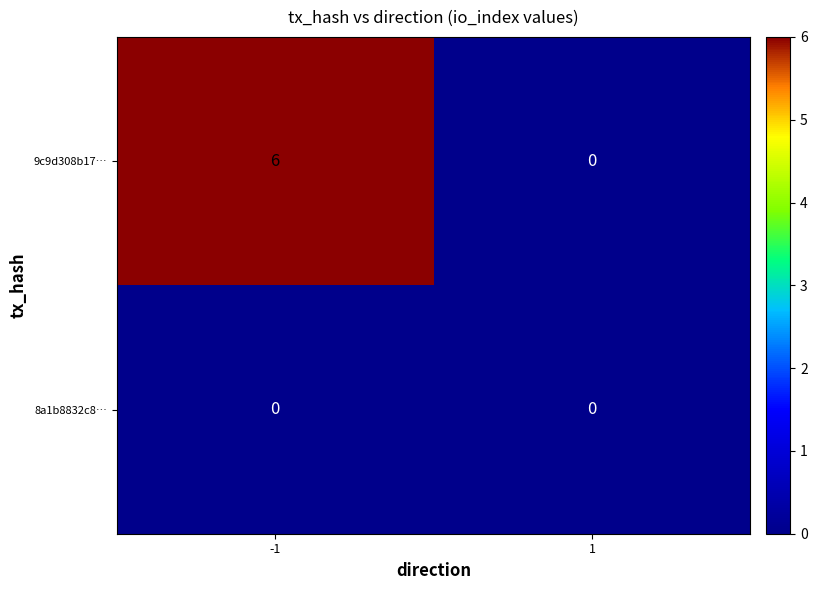

At -1, list the series in order from smallest to largest.

8a1b8832c8…, 9c9d308b17…